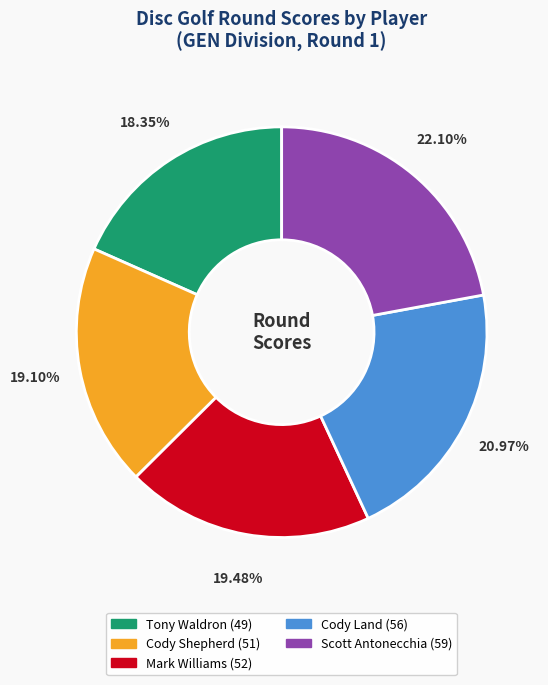

Do Cody Shepherd and Tony Waldron together represent more than half of the pie?

No